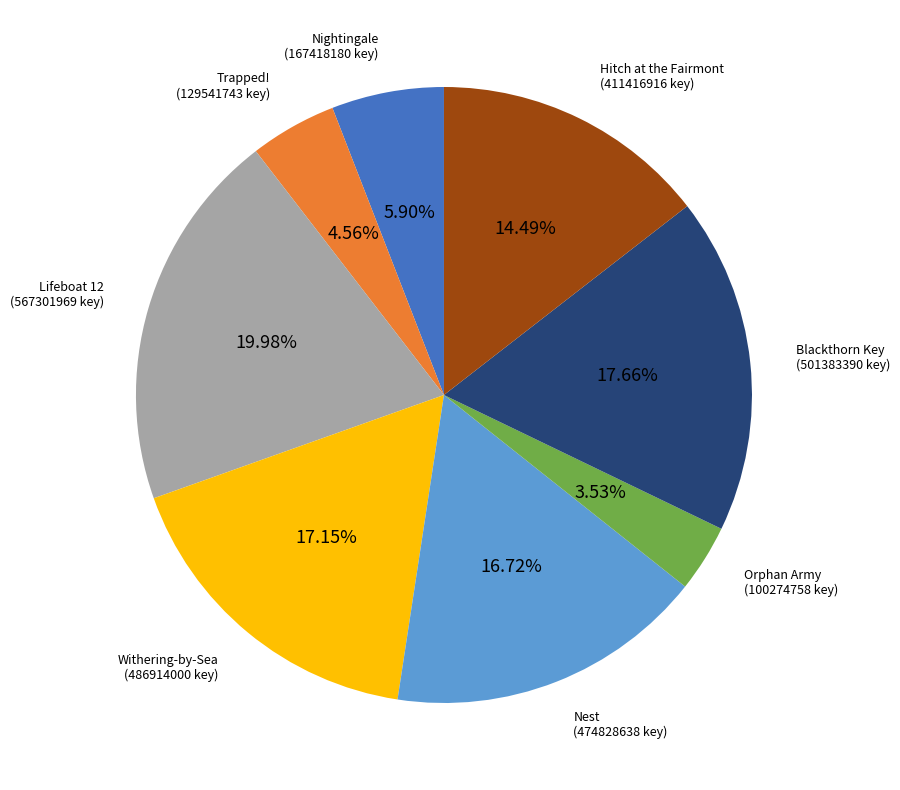

How many slices are in this pie chart?

8